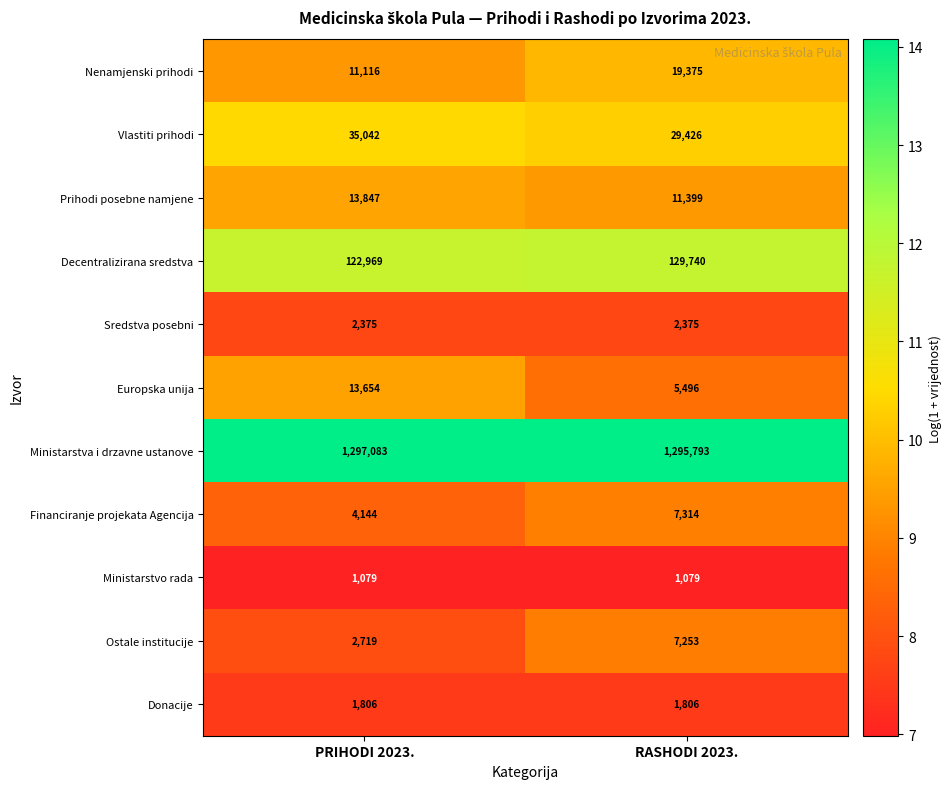

What is the total value across all series at RASHODI 2023.?

1511056